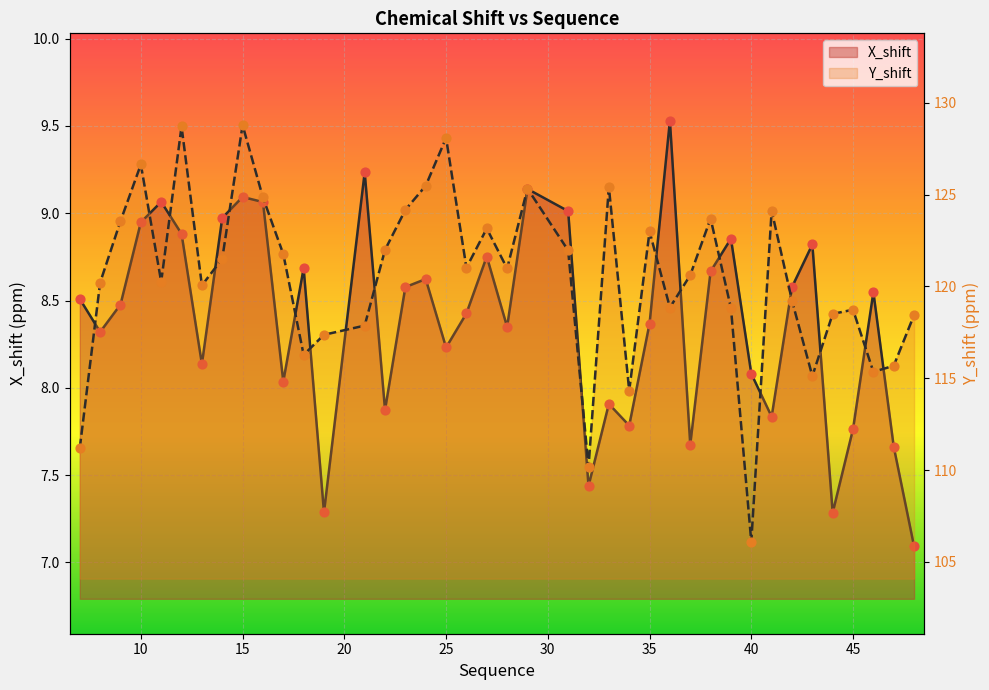

Which series contains the highest Y value?

Y_shift